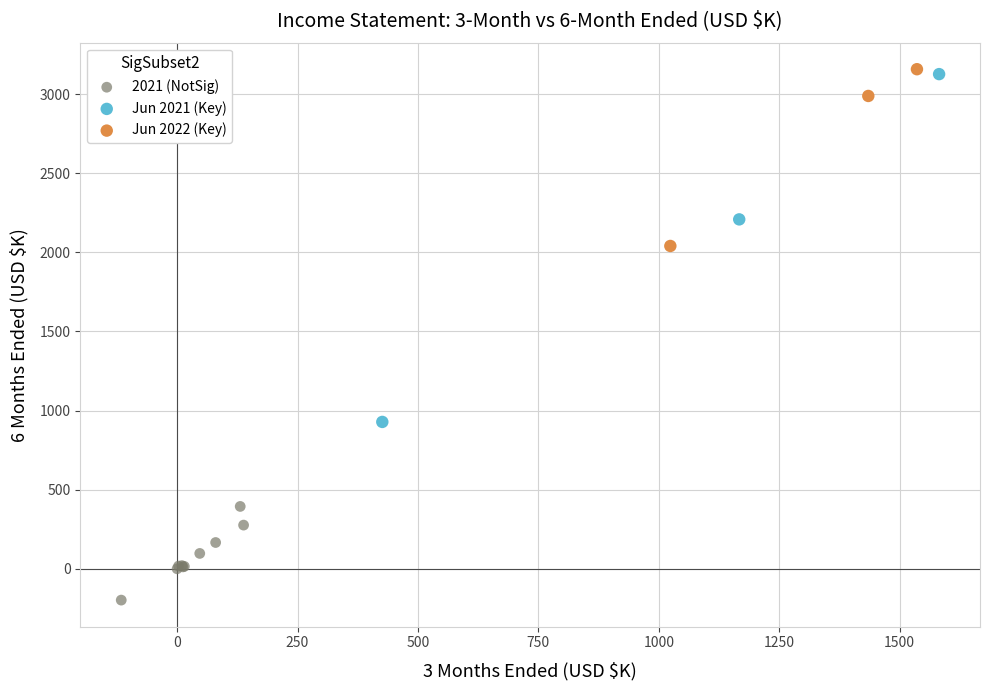

Which series contains the lowest Y value?

2021 (NotSig)